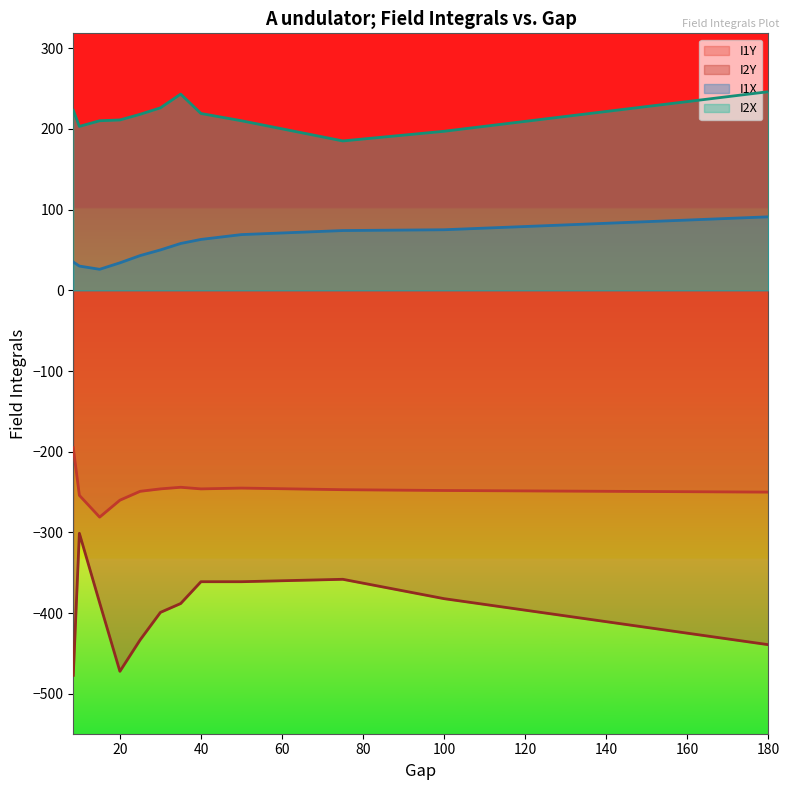

What is the difference between the maximum and minimum values in the I1Y series?

86